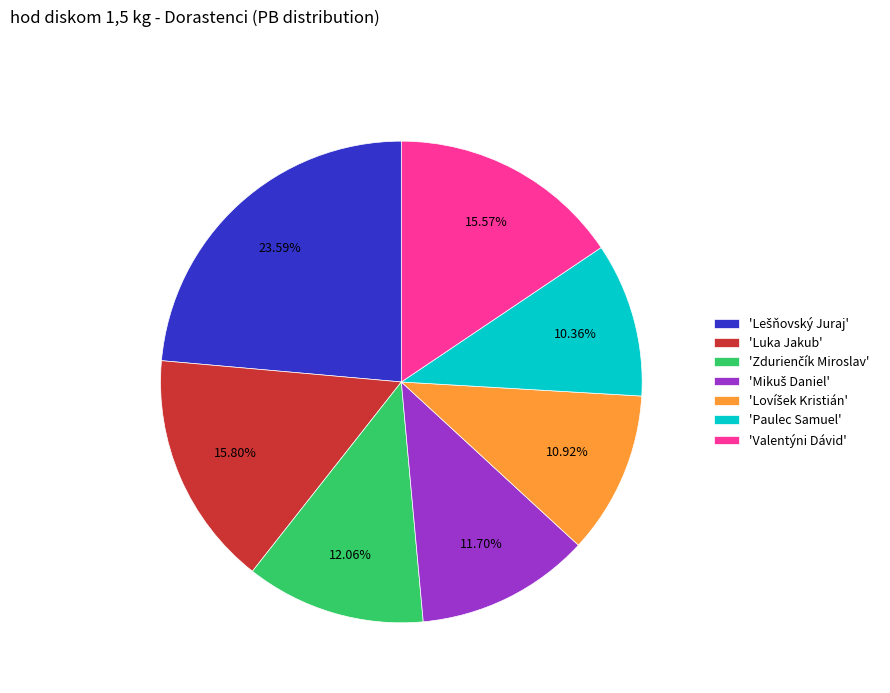

Which category has the smallest portion of the pie?

'Paulec Samuel'